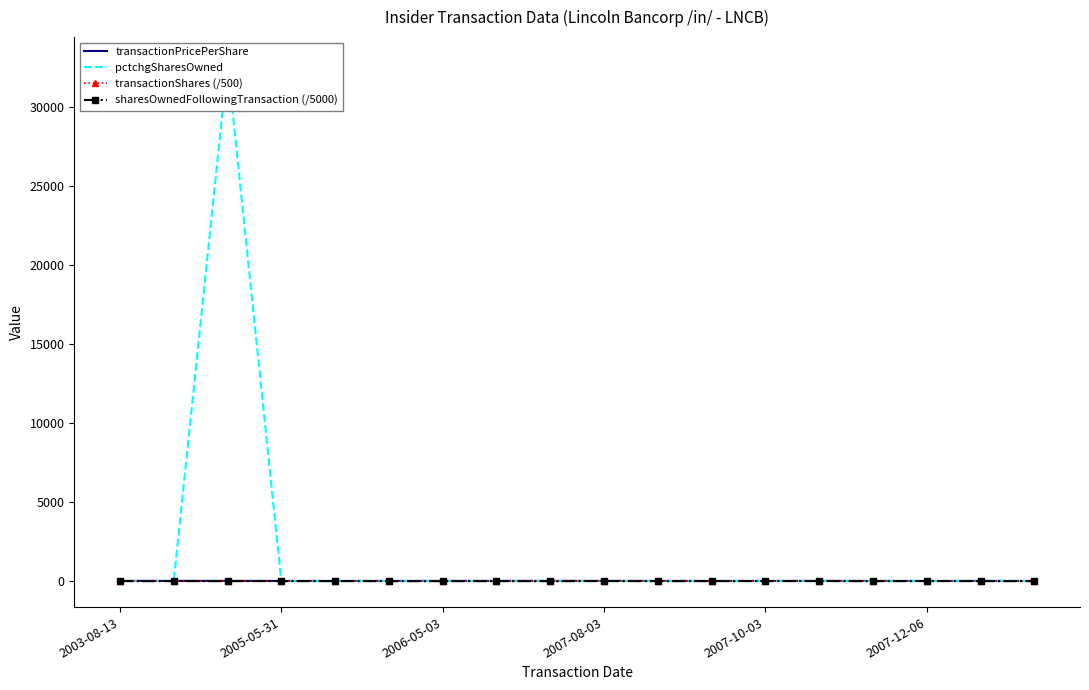

Which series has the largest range (max minus min)?

pctchgSharesOwned